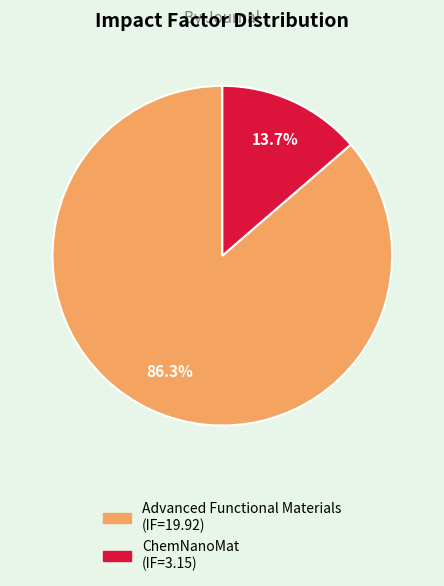

To the nearest percent, what portion does Advanced Functional Materials represent?

86%